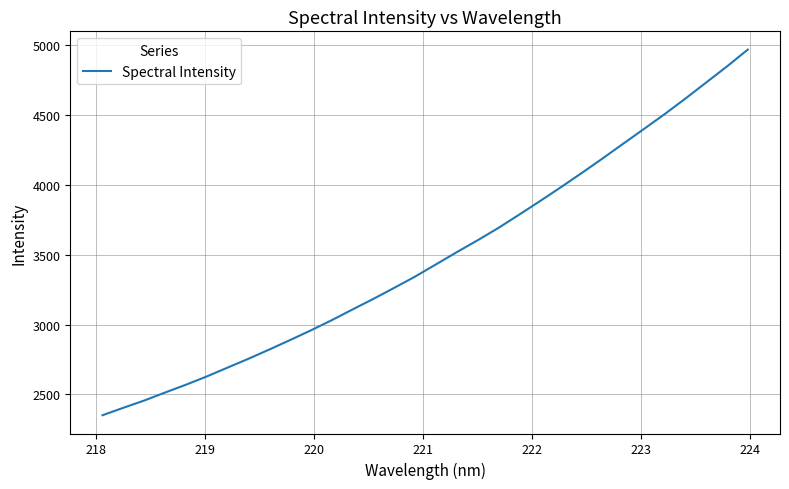

Does the chart display data point markers on the line(s)?

No